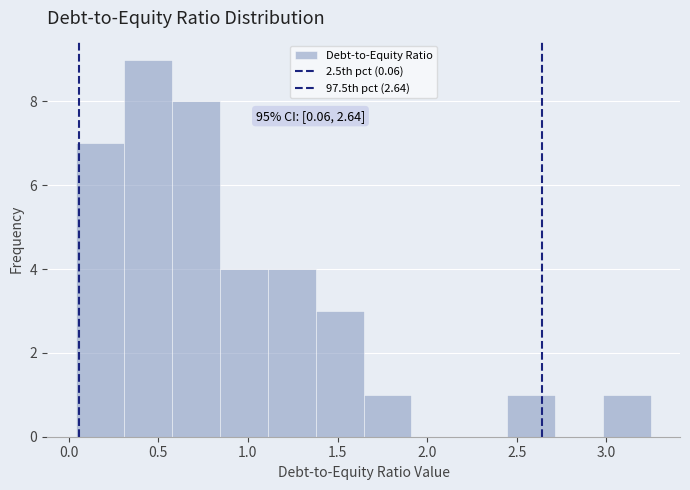

Over which range of the x-axis is the bar tallest?

0.30 to 0.60